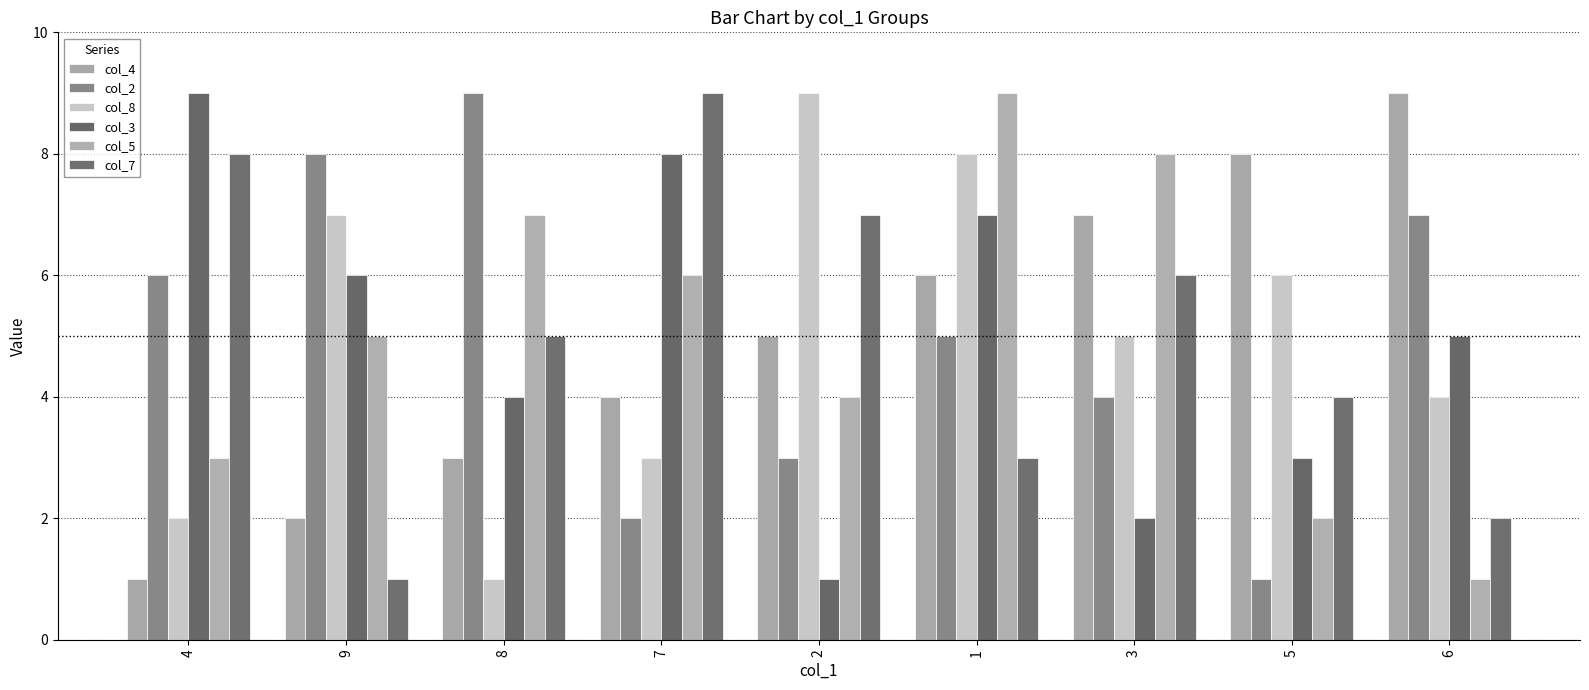

What is the label of the 7th bar from the right?

8